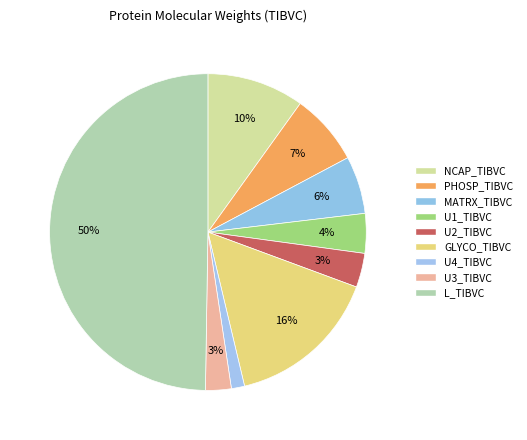

Count the number of slices in the pie.

9